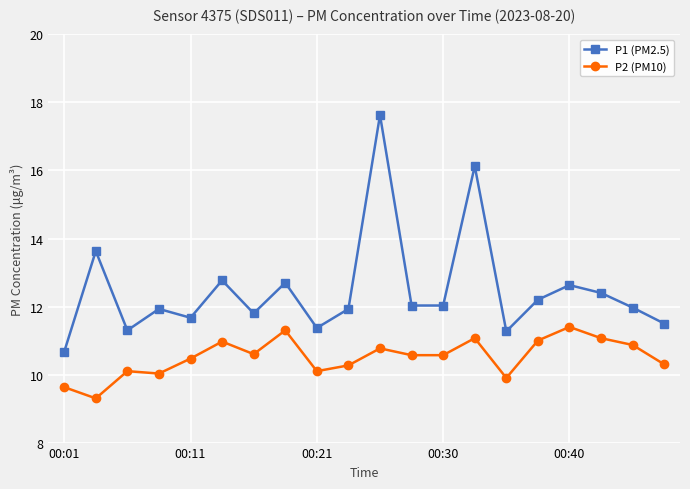

True or false: P1 (PM2.5) has more than 1 interior local peaks.

True